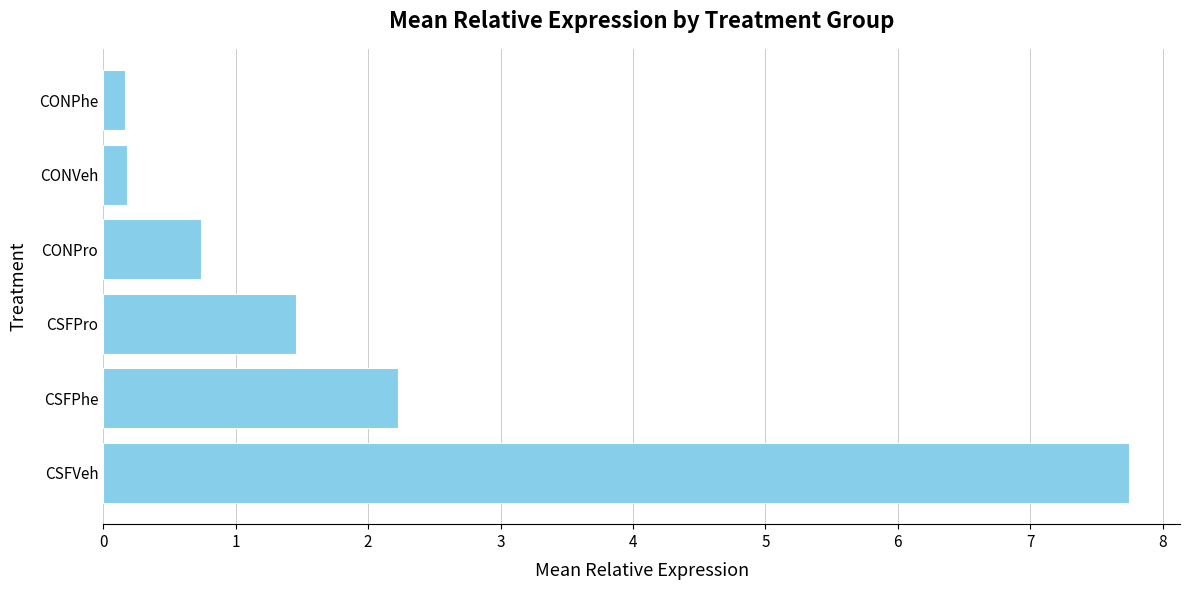

Which has a higher value, CSFPro or CONPro?

CSFPro